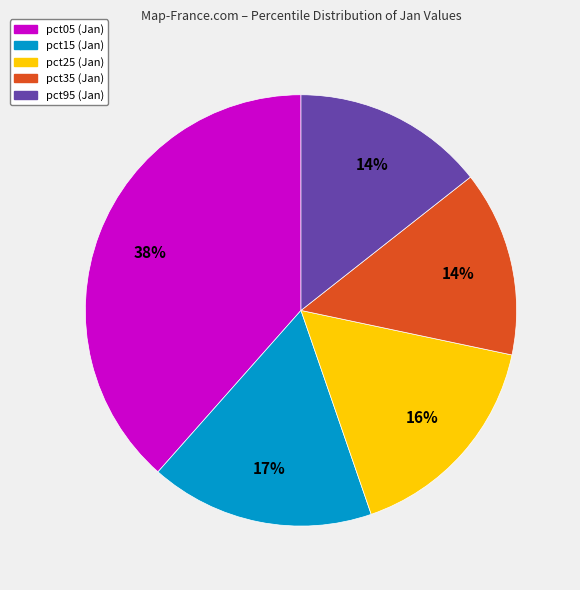

To the nearest percent, what is the average slice percentage?

20%